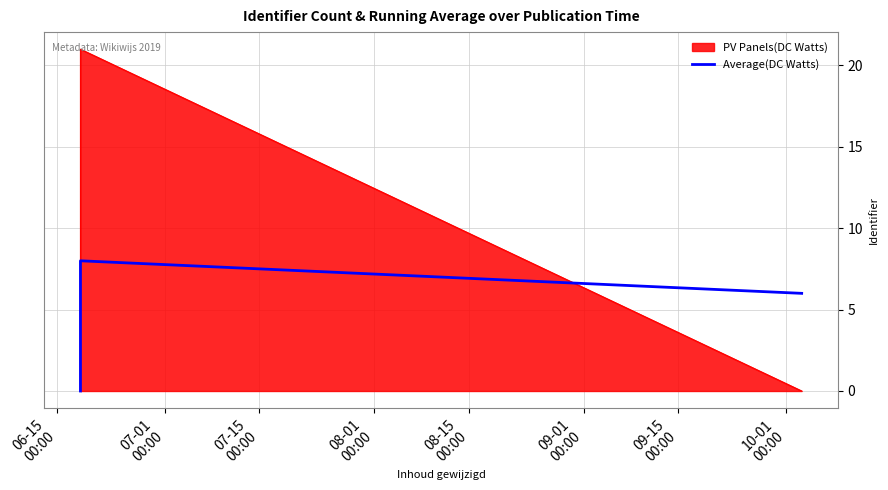

List the series in order of their overall mean, lowest first.

Average(DC Watts), PV Panels(DC Watts)